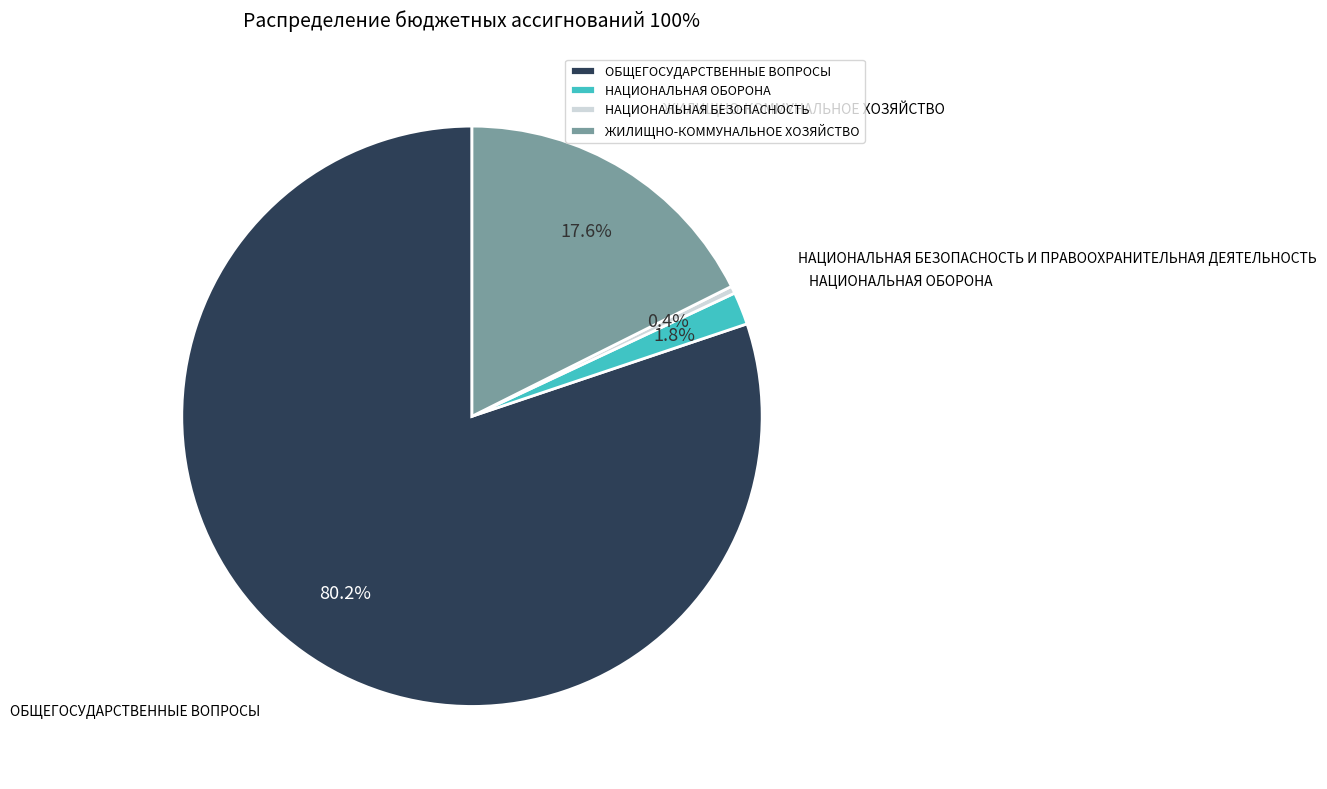

Between НАЦИОНАЛЬНАЯ ОБОРОНА and ОБЩЕГОСУДАРСТВЕННЫЕ ВОПРОСЫ, which is larger?

ОБЩЕГОСУДАРСТВЕННЫЕ ВОПРОСЫ